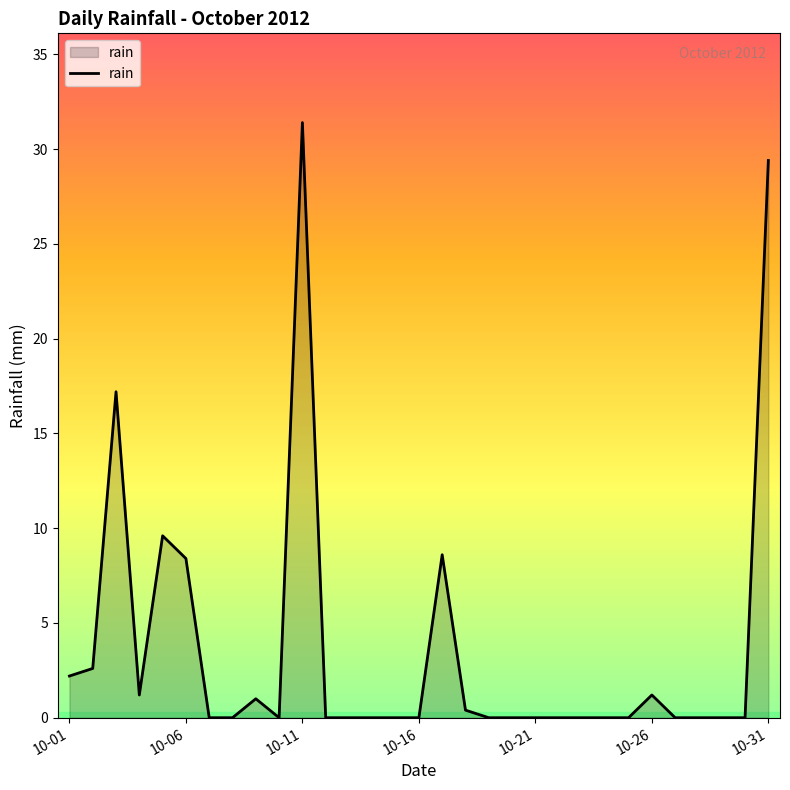

What is the difference between the maximum and minimum values?

31.4